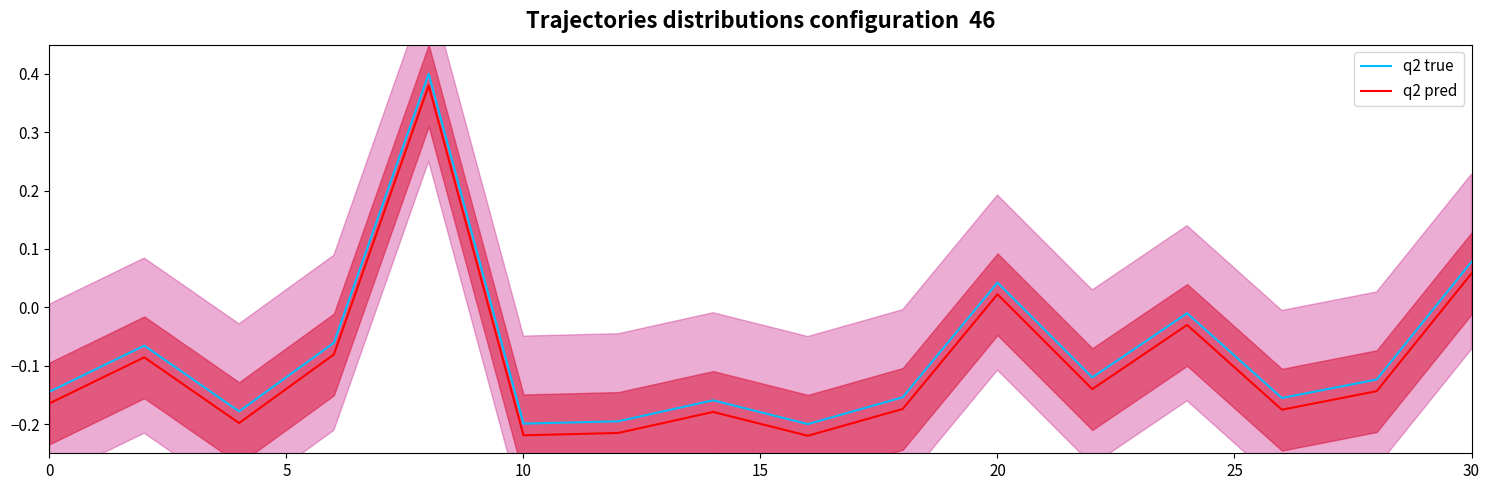

True or false: q2 pred and q2 true cross at least once.

False